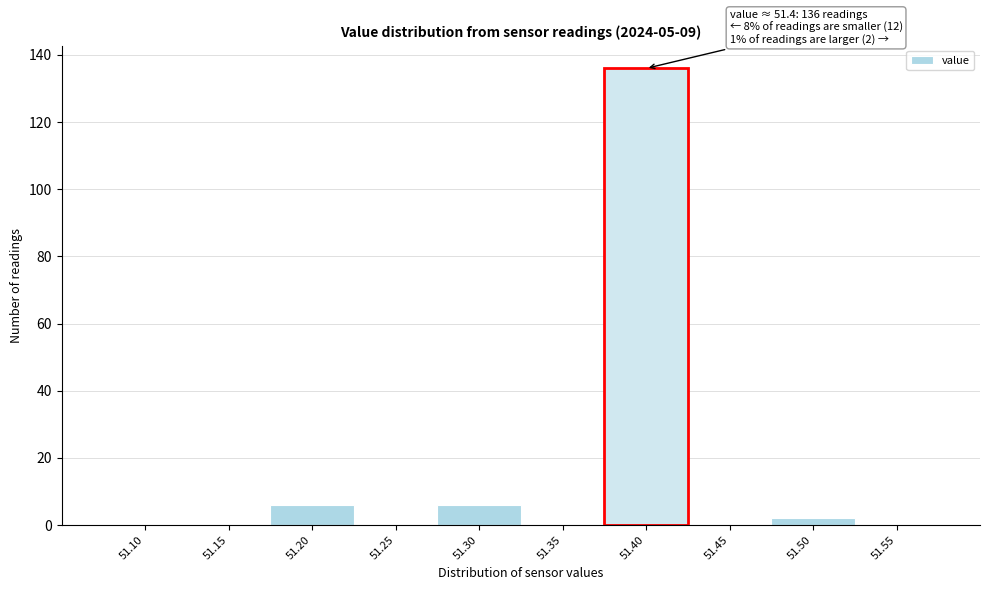

What is the change in value from 51.30 to 51.45?

-6